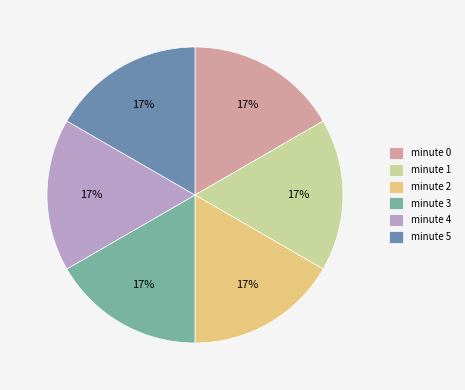

To the nearest percent, what portion does minute 2 represent?

17%